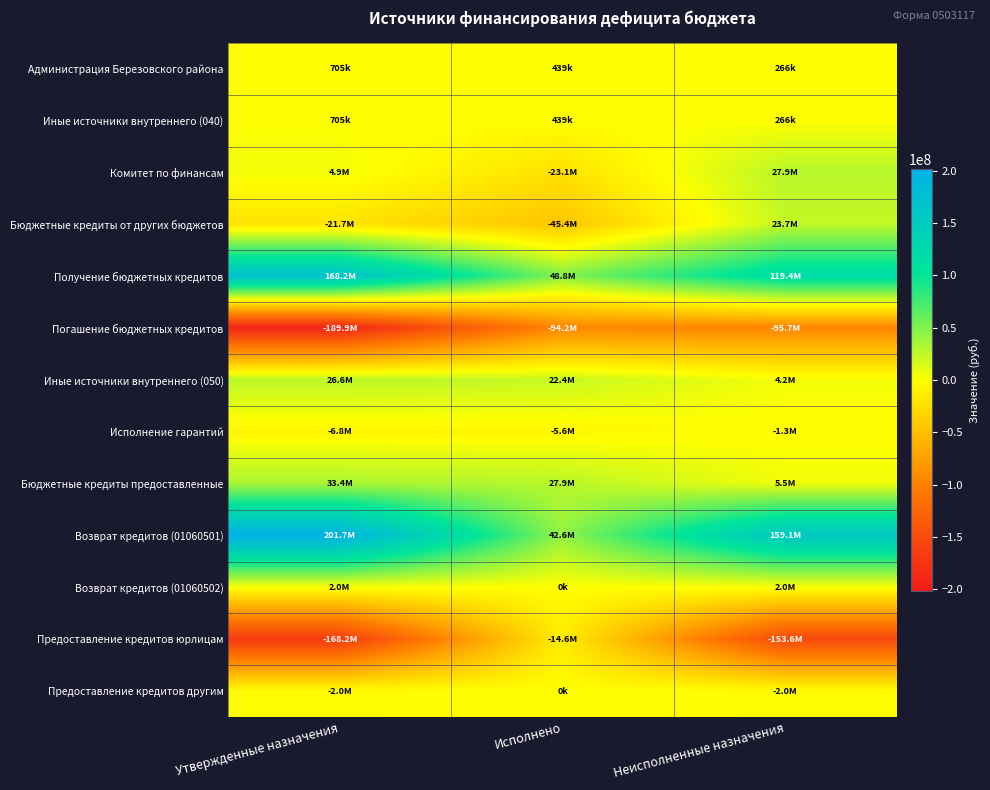

Reading left to right, transcribe all the data shown in this chart.

Администрация Березовского района: Утвержденные назначения=705100	Исполнено=439467	Неисполненные назначения=265633
Иные источники внутреннего (040): Утвержденные назначения=705100	Исполнено=439467	Неисполненные назначения=265633
Комитет по финансам: Утвержденные назначения=4867349	Исполнено=-23072978	Неисполненные назначения=27940327
Бюджетные кредиты от других бюджетов: Утвержденные назначения=-21725747	Исполнено=-45440656	Неисполненные назначения=23714908
Получение бюджетных кредитов: Утвержденные назначения=168221052	Исполнено=48799017	Неисполненные назначения=119422034
Погашение бюджетных кредитов: Утвержденные назначения=-189946799	Исполнено=-94239673	Неисполненные назначения=-95707126
Иные источники внутреннего (050): Утвержденные назначения=26593097	Исполнено=22367677	Неисполненные назначения=4225419
Исполнение гарантий: Утвержденные назначения=-6846936	Исполнено=-5561222	Неисполненные назначения=-1285714
Бюджетные кредиты предоставленные: Утвержденные назначения=33440033	Исполнено=27928899	Неисполненные назначения=5511133
Возврат кредитов (01060501): Утвержденные назначения=201661085	Исполнено=42568605	Неисполненные назначения=159092480
Возврат кредитов (01060502): Утвержденные назначения=2000000	Исполнено=0	Неисполненные назначения=2000000
Предоставление кредитов юрлицам: Утвержденные назначения=-168221052	Исполнено=-14639705	Неисполненные назначения=-153581346
Предоставление кредитов другим: Утвержденные назначения=-2000000	Исполнено=0	Неисполненные назначения=-2000000